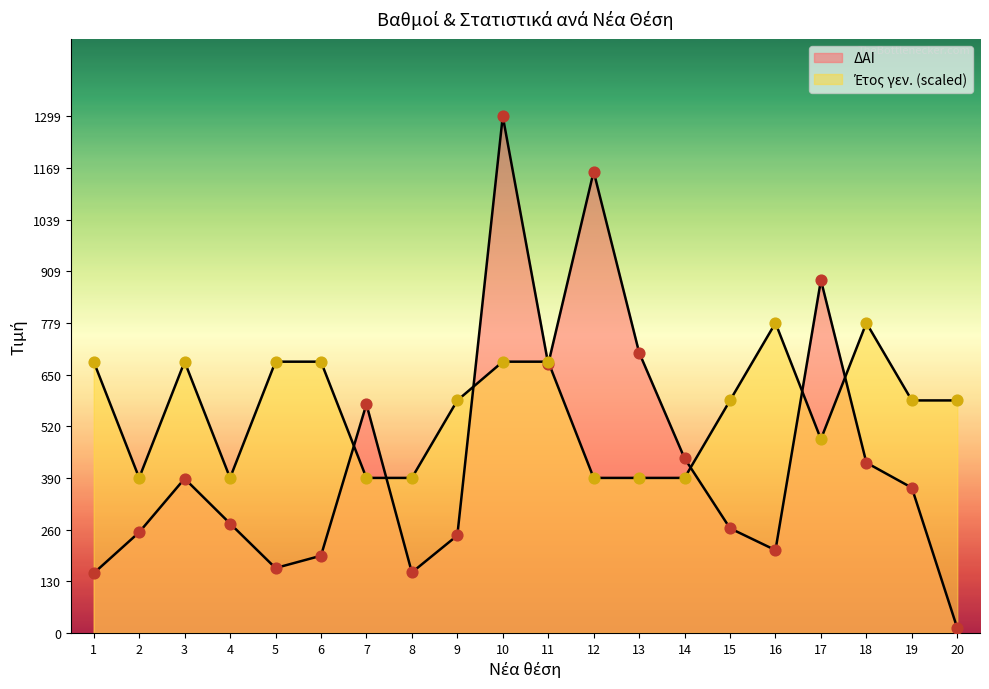

Is the value of ΔΑΙ at 1 greater than the value of Έτος γεν. at 5?

No